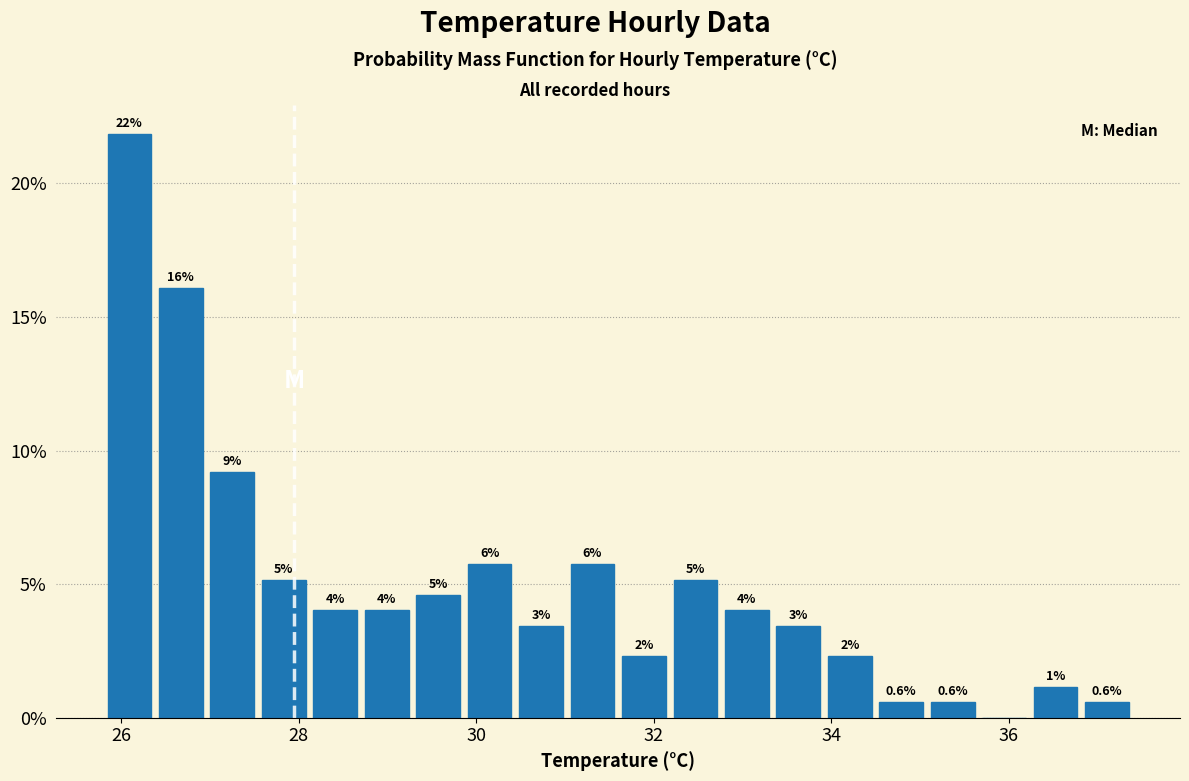

Around what value on the x-axis is the tallest bar? Give the approximate position of its centre, as read against the axis.

26.0